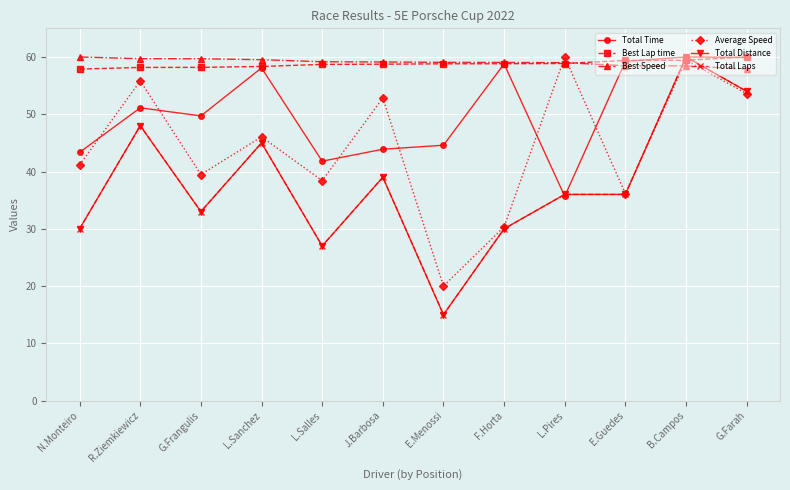

Reading left to right, extract all data points from this chart.

Total Time: 43.4	51.1	49.7	58.1	41.8	43.9	44.6	58.8	35.7	59.2	60.0	59.9
Best Lap time: 57.9	58.2	58.2	58.3	58.7	58.7	58.8	58.8	58.9	59.4	59.4	60.0
Best Speed: 60.0	59.7	59.7	59.5	59.2	59.1	59.1	59.0	59.0	58.5	58.4	57.9
Average Speed: 41.1	55.8	39.5	46.1	38.4	52.8	20.0	30.3	60.0	36.1	59.5	53.6
Total Distance: 30.0	48.0	33.0	45.0	27.0	39.0	15.0	30.0	36.0	36.0	60.0	54.0
Total Laps: 30.0	48.0	33.0	45.0	27.0	39.0	15.0	30.0	36.0	36.0	60.0	54.0